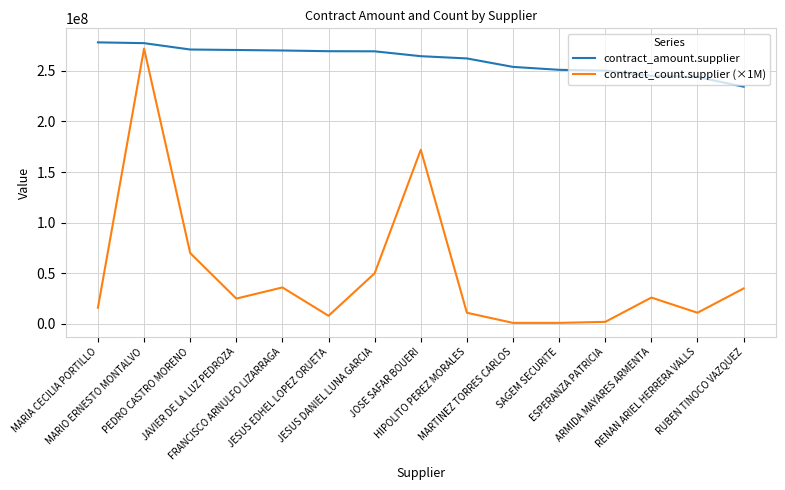

What is the highest value of the contract_count.supplier (×1M) series?

272000000.0